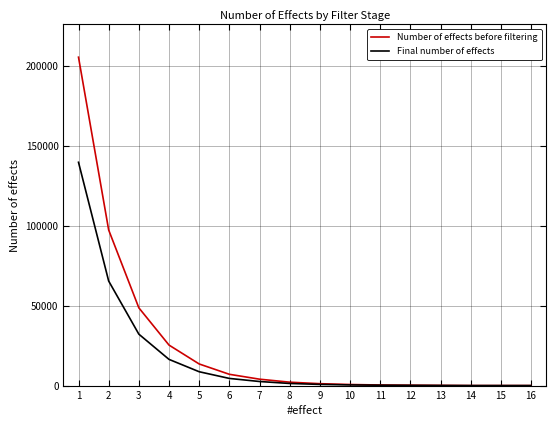

Does the chart display data point markers on the line(s)?

No